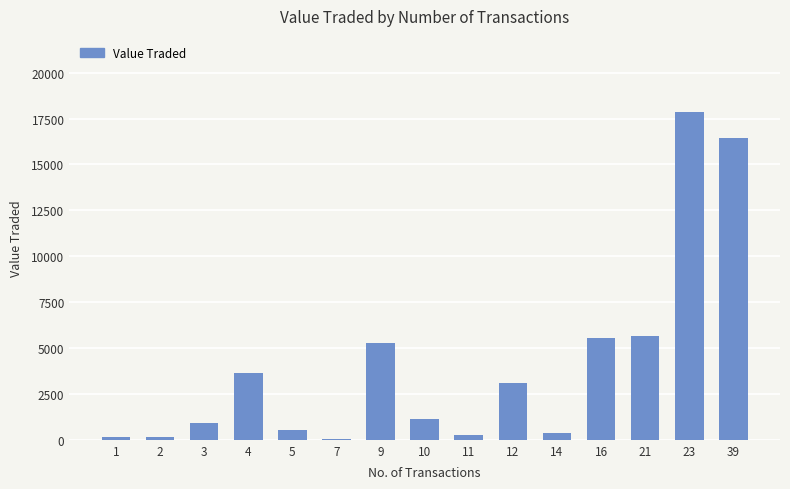

Is it true that the value at 2 is 142?

True